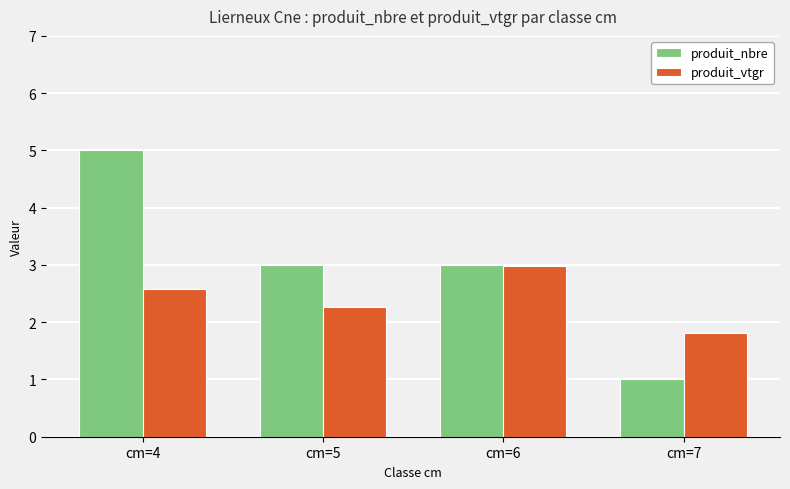

Reading right to left, transcribe all the data shown in this chart.

produit_nbre: 1.0	3.0	3.0	5.0
produit_vtgr: 1.8	3.0	2.3	2.6